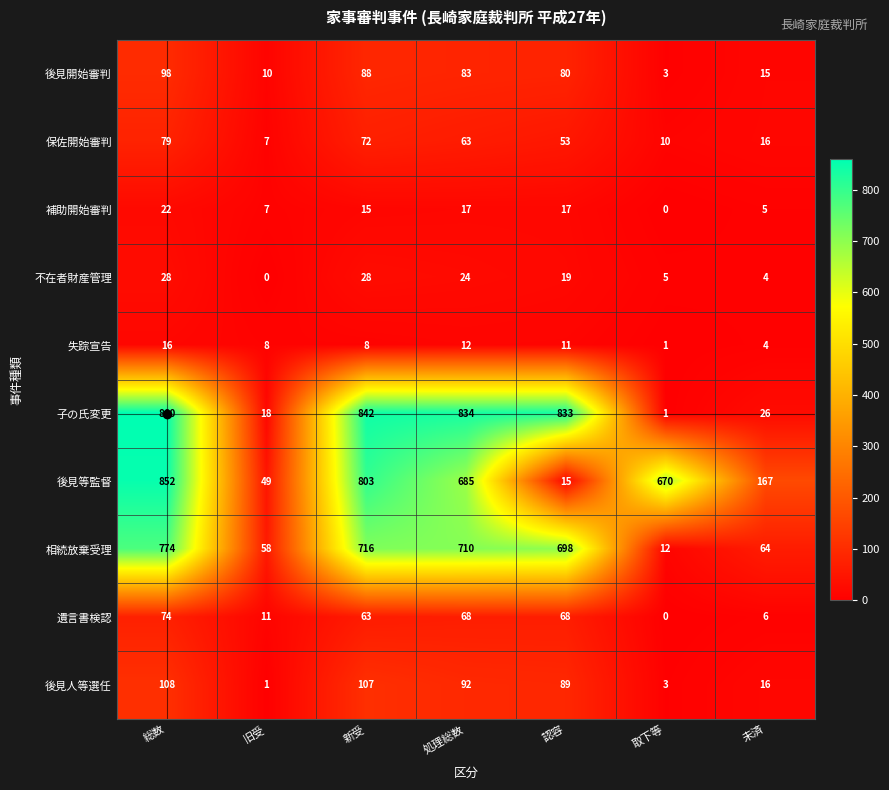

What is the difference between the highest and lowest values at 新受?

834